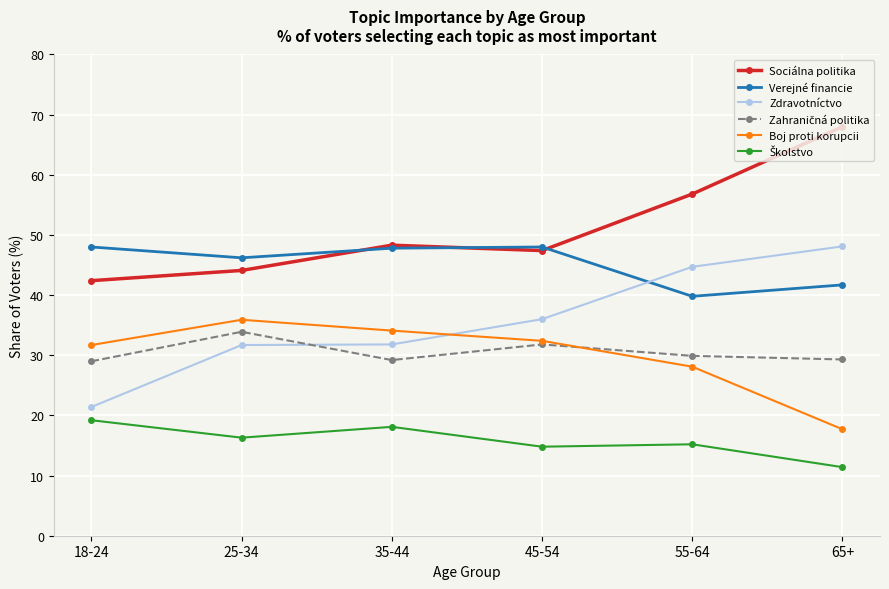

What is the difference between the Verejné financie values at 35-44 and 45-54?

0.2